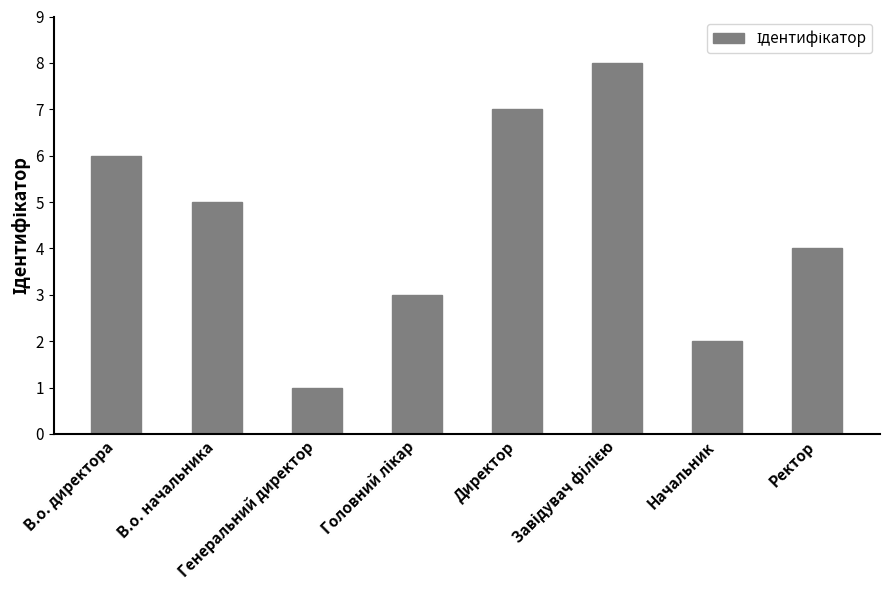

What is the change in value from В.о. директора to В.о. начальника?

-1